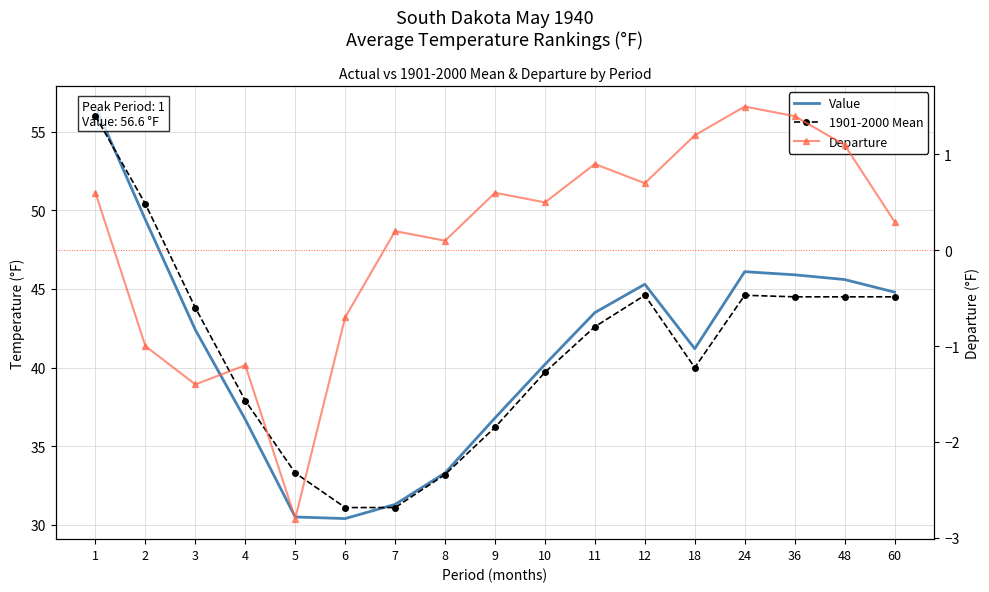

True or false: 1901-2000 Mean and Departure intersect in this chart.

False